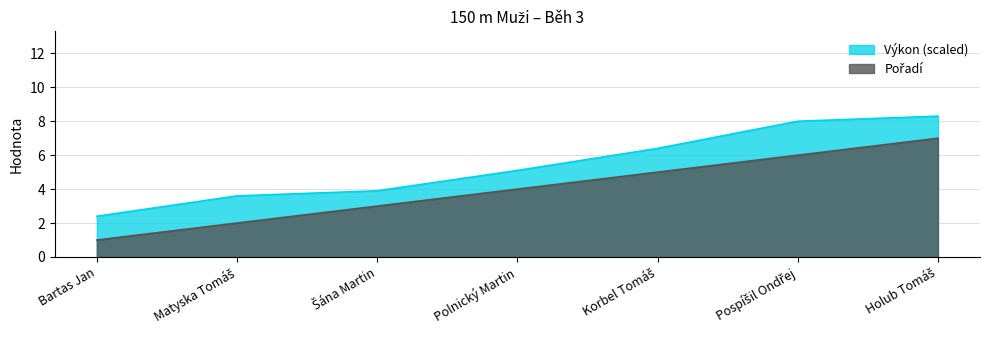

True or false: Pořadí and Výkon cross at least once.

False